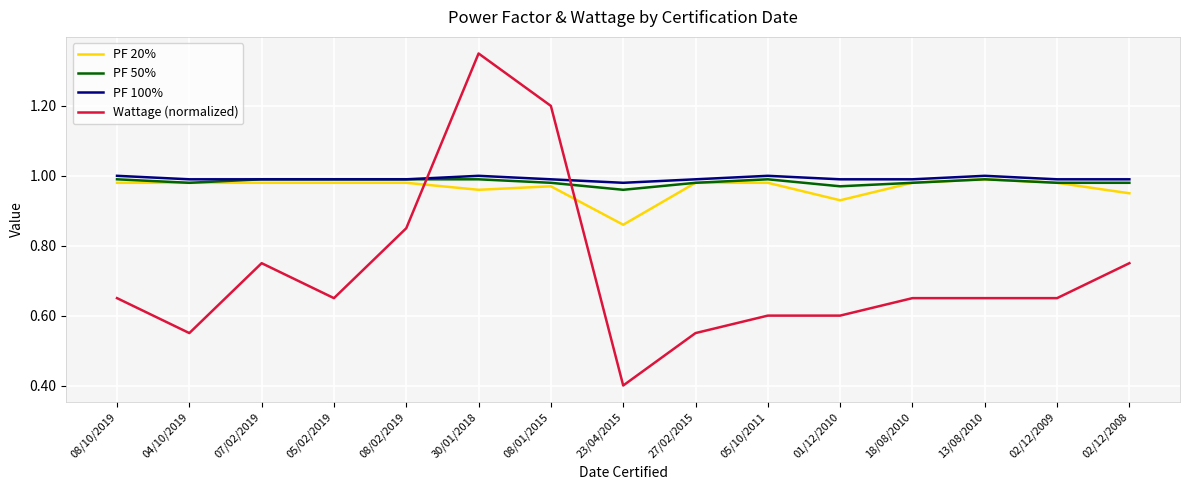

Does the chart have visible grid lines?

Yes